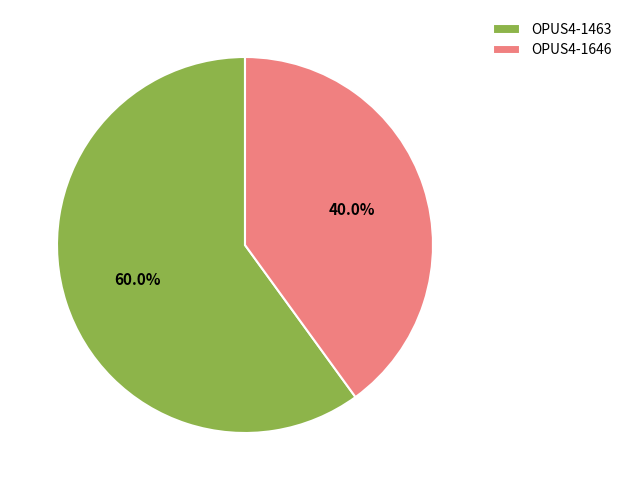

Is the sum of OPUS4-1646 and OPUS4-1463 greater than half?

Yes